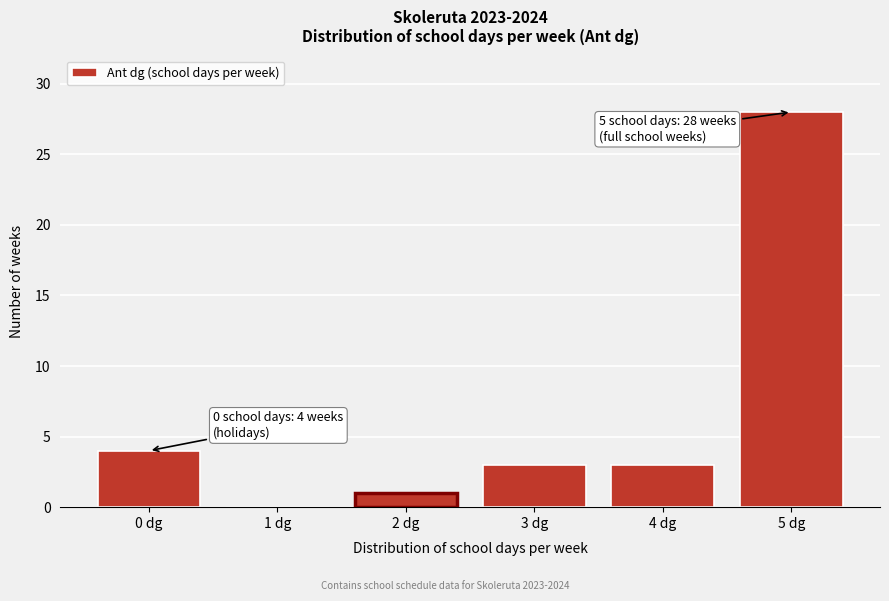

Reading right to left, what are all the values shown in this chart?

5 dg=28	4 dg=3	3 dg=3	2 dg=1	1 dg=0	0 dg=4